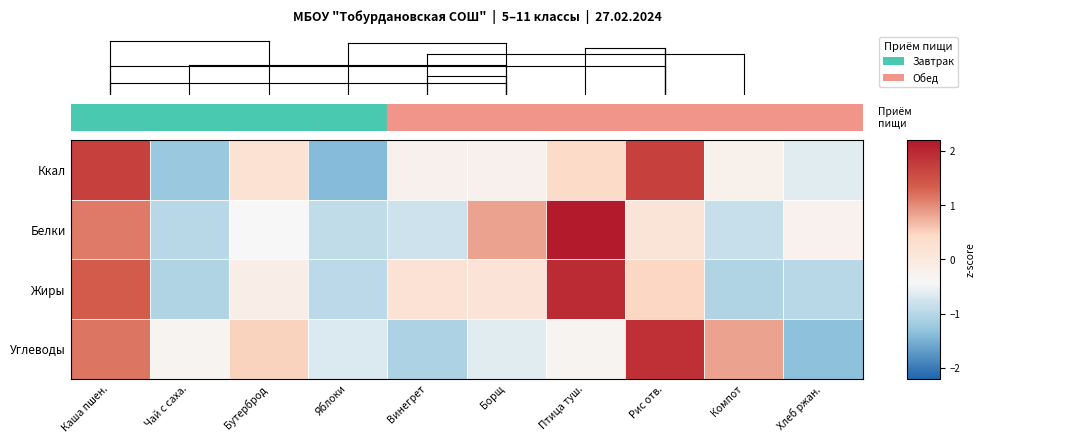

Which label corresponds to the smallest value in the chart?

Яблоки